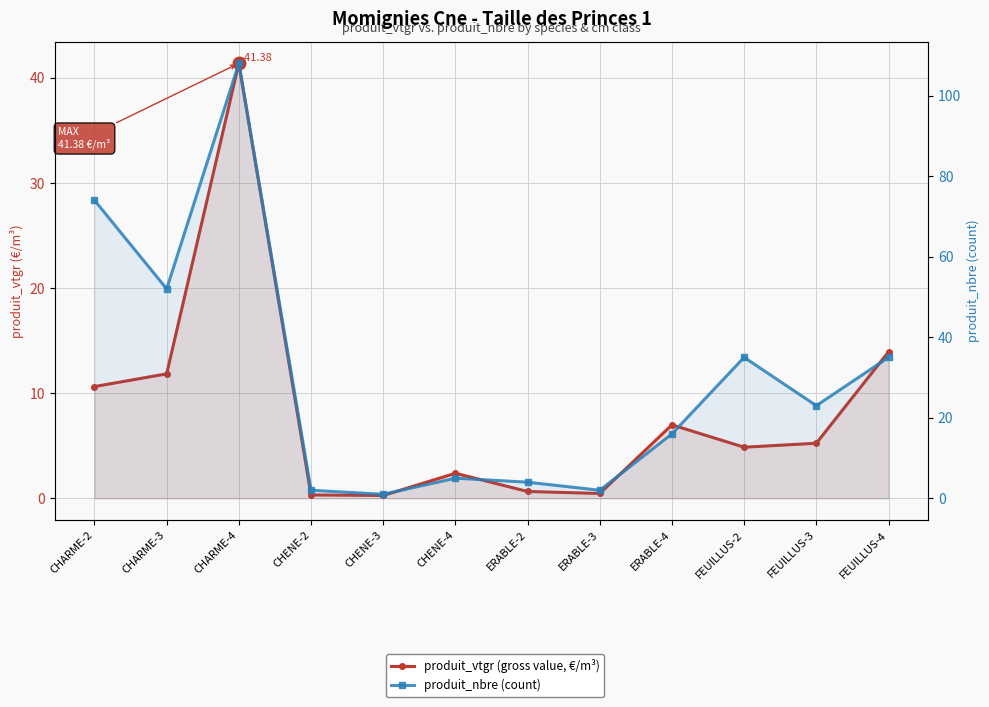

At which label is produit_nbre (count) closest to 54?

CHARME-3